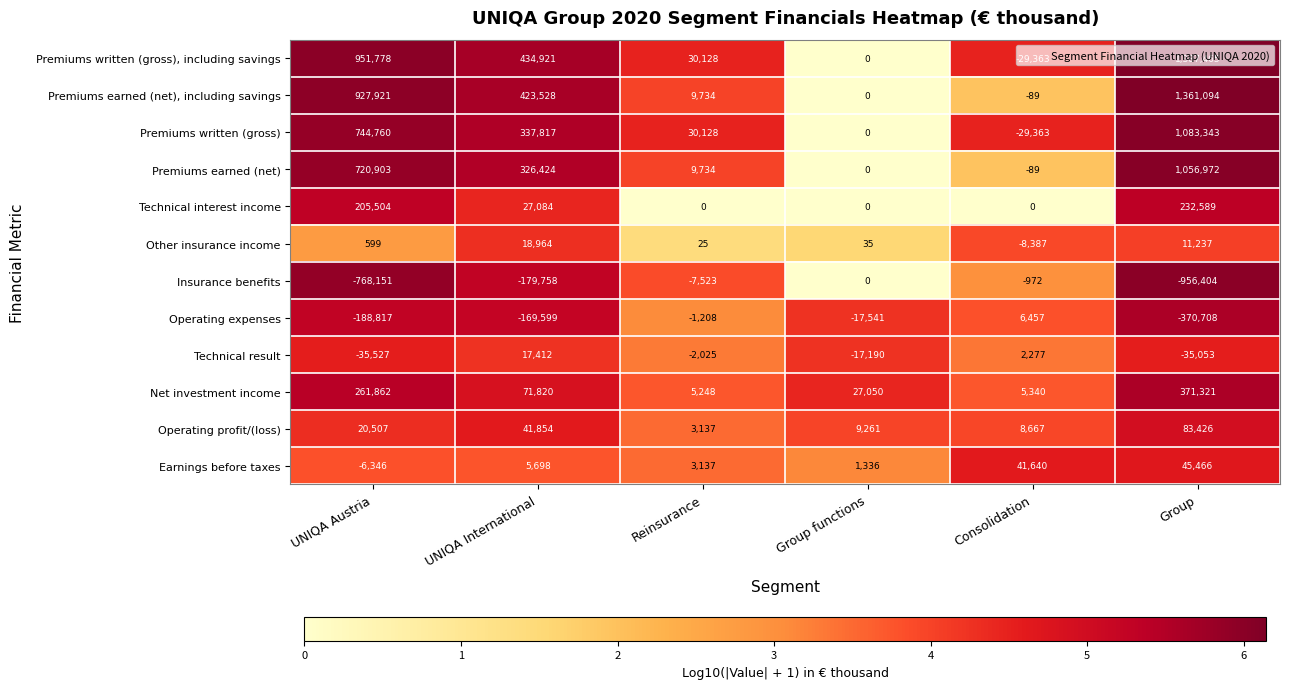

List the series in order of their peak value, highest first.

Premiums written (gross), including savings, Premiums earned (net), including savings, Premiums written (gross), Premiums earned (net), Net investment income, Technical interest income, Operating profit/(loss), Earnings before taxes, Other insurance income, Technical result, Operating expenses, Insurance benefits